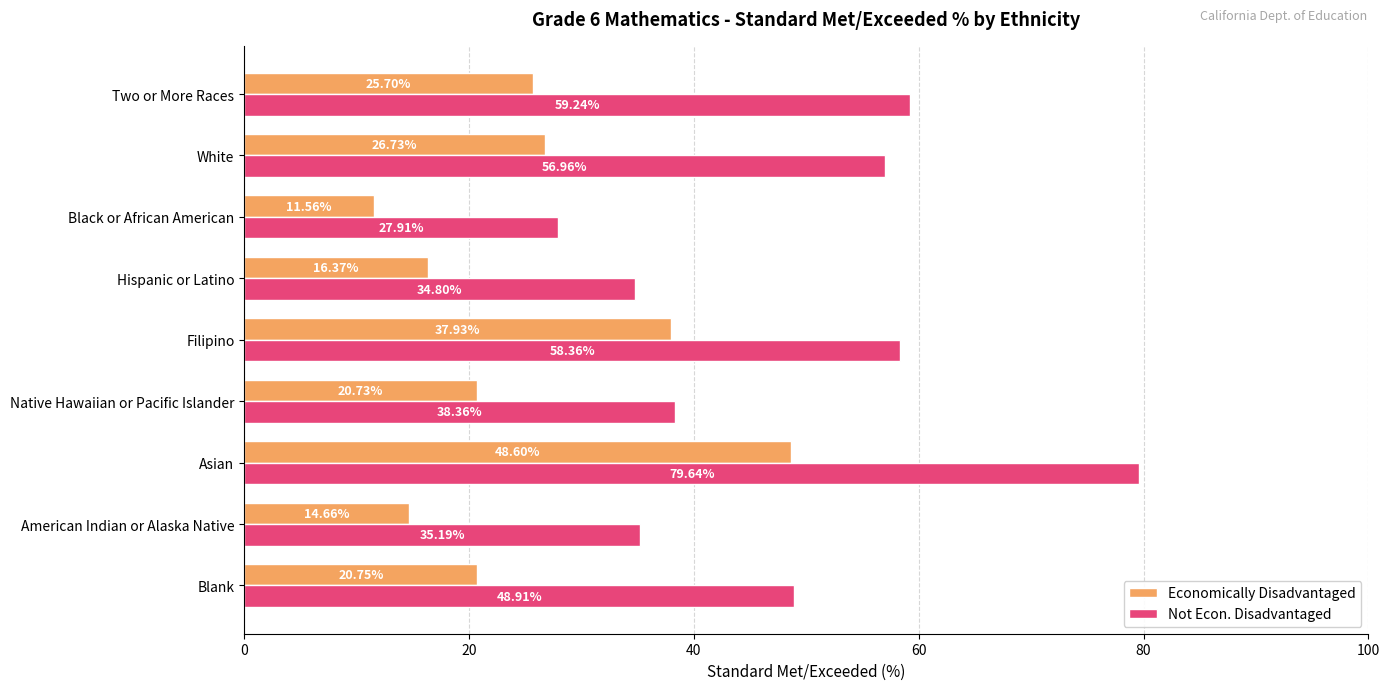

At how many categories does at least one series exceed 53?

4